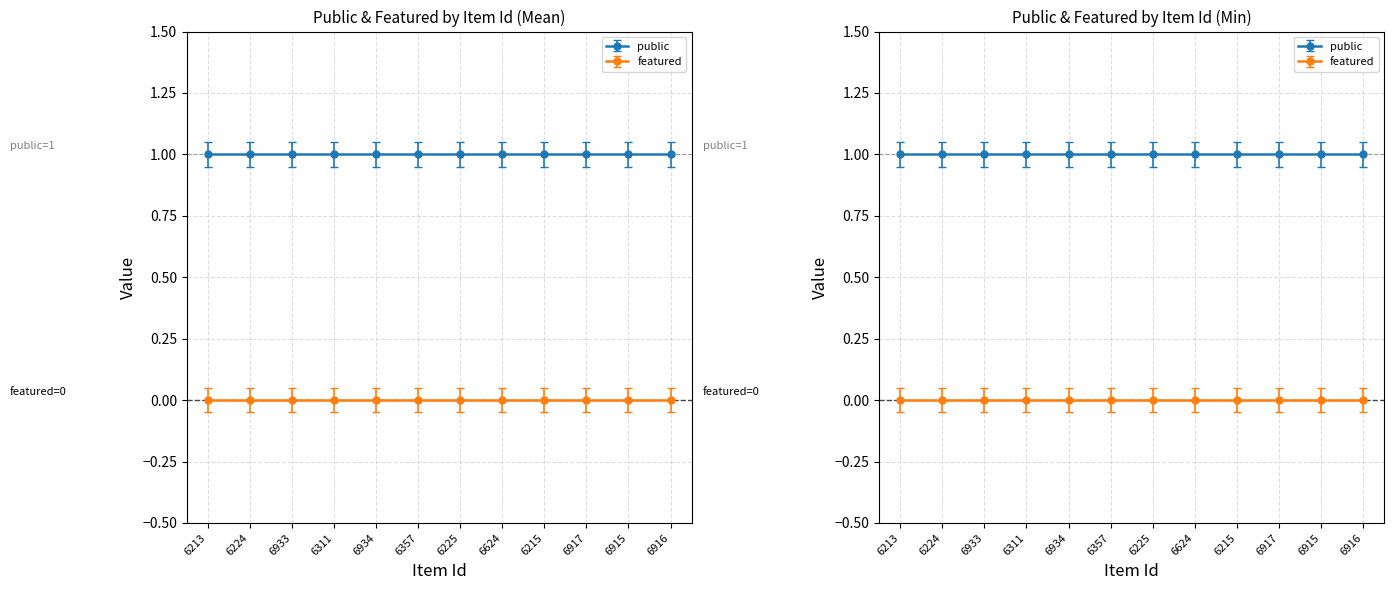

Between 6934 and 6915, which series saw the biggest shift?

public